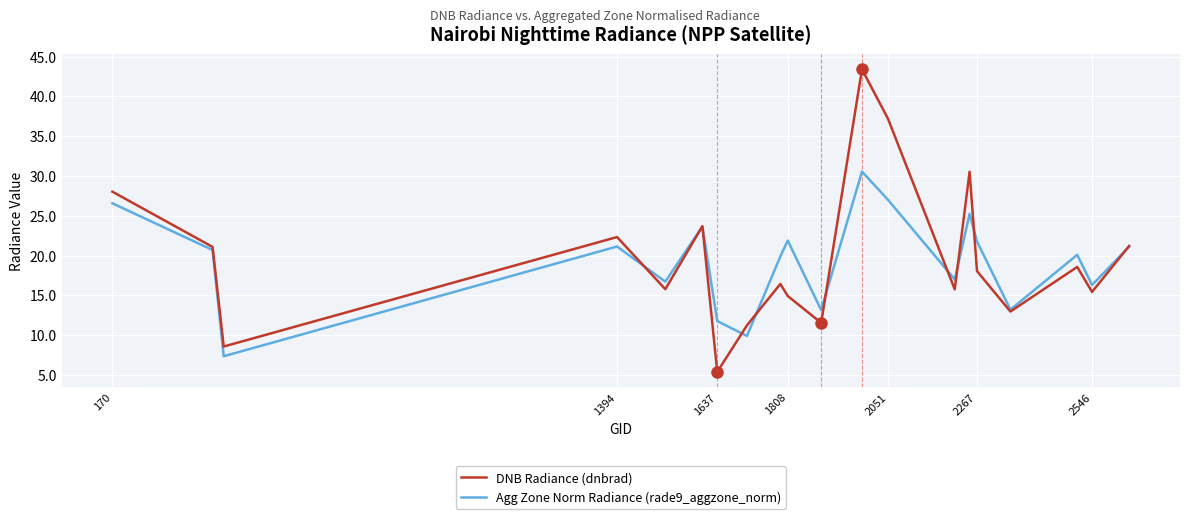

Which series has the widest spread of values?

DNB Radiance (dnbrad)